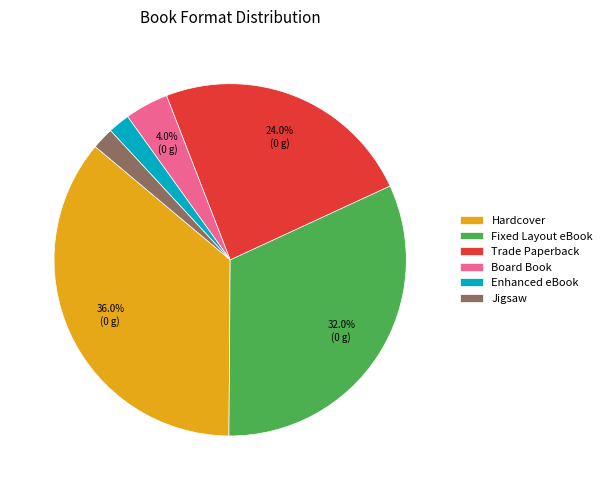

The Jigsaw slice represents 16% of the pie. True or false?

False